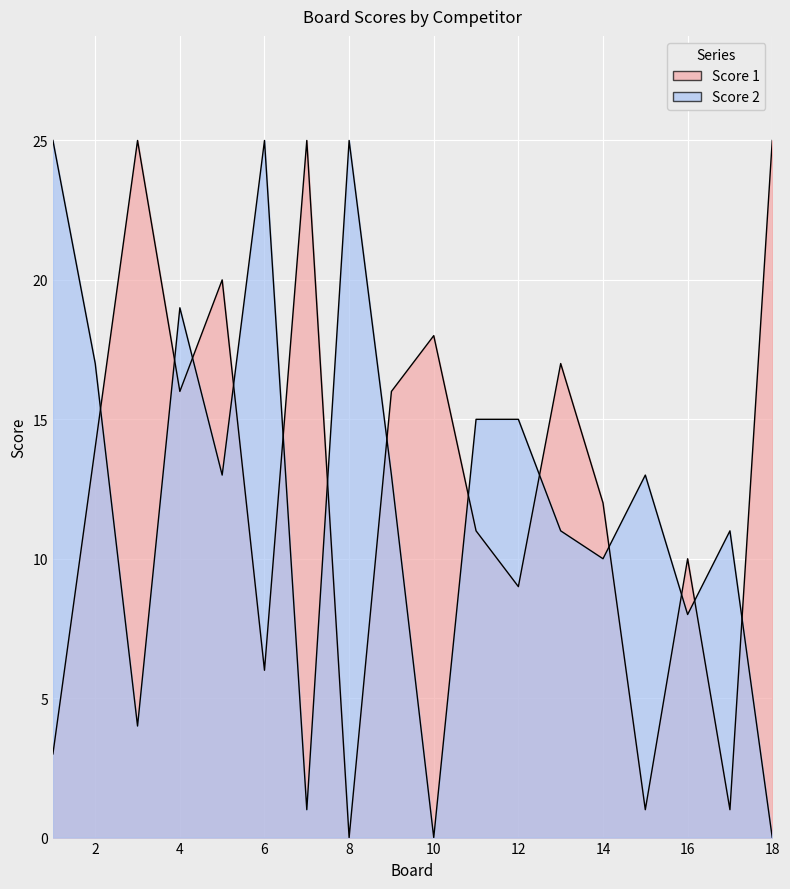

At which category does the chart reach its minimum across all series?

8